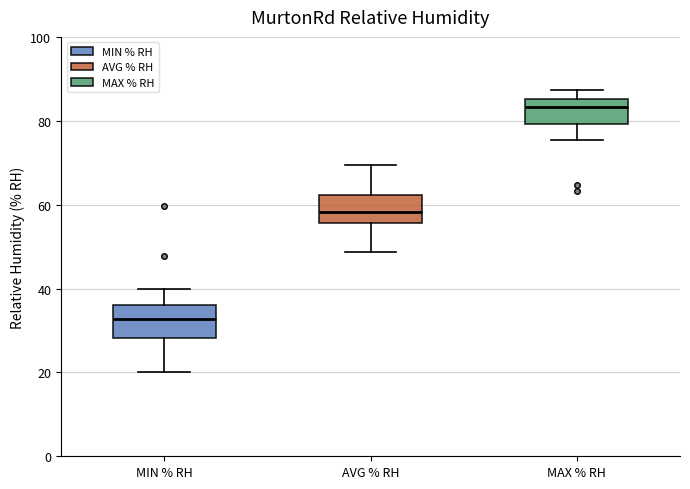

Reading left to right, transcribe this box plot: for each box, give where its median line is, the range the box spans, and where its two whiskers end, as read against the y-axis. The values are not printed on the chart, so give them approximately, as read against the axis.

MIN % RH: median 32, box 28 to 36, whiskers 20 to 40
AVG % RH: median 58, box 56 to 62, whiskers 48 to 70
MAX % RH: median 84, box 80 to 86, whiskers 76 to 88